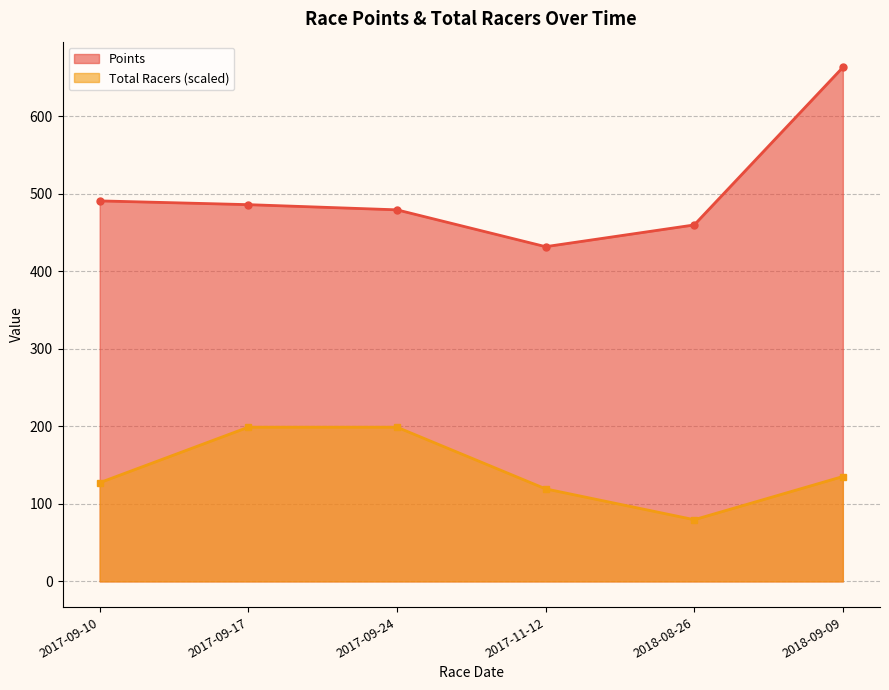

What is the approximate value of Total Racers at 2018-08-26?

79.6